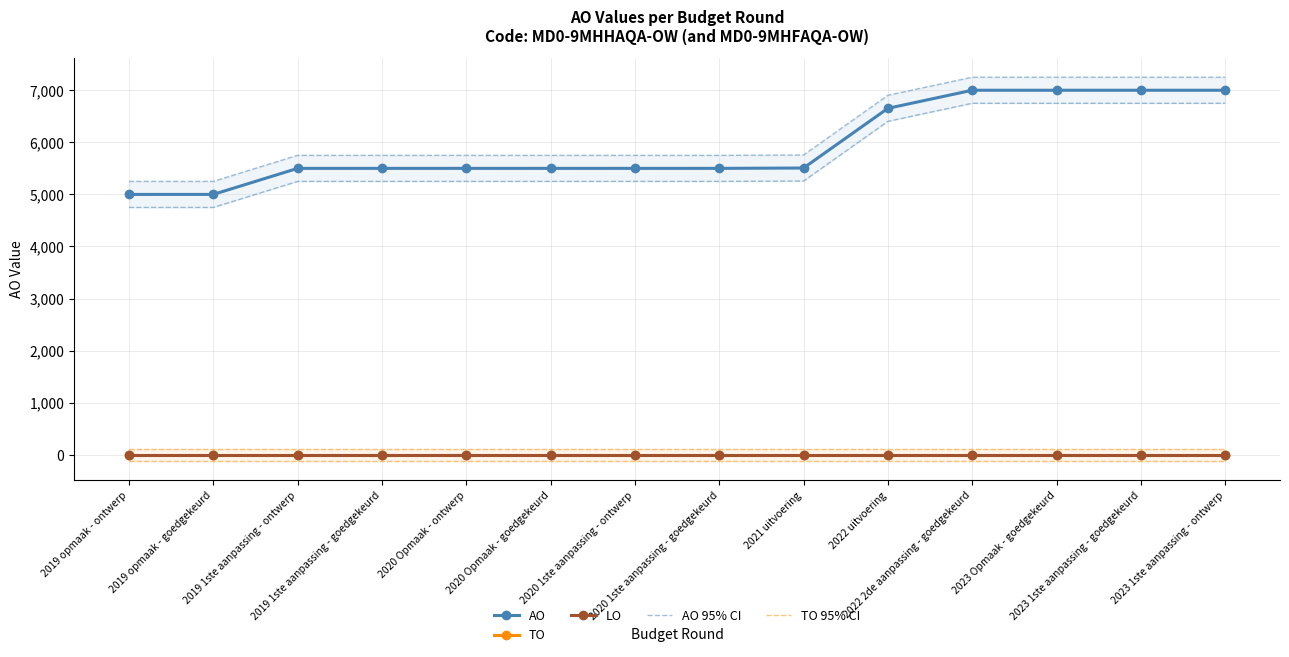

How many lines are shown in the chart?

5